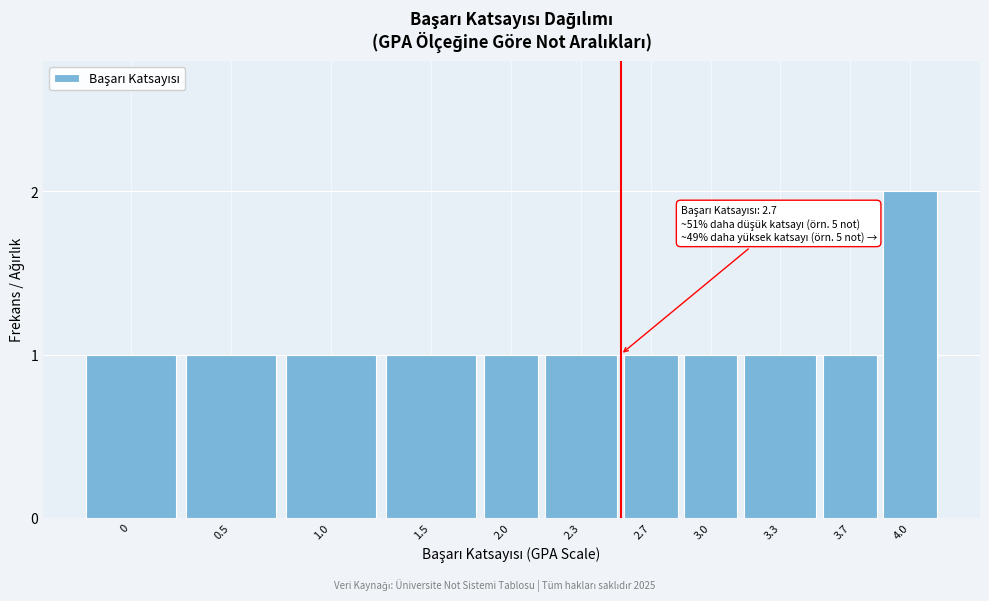

Reading left to right, extract all data points from this chart.

1	1	1	1	1	1	1	1	1	1	2